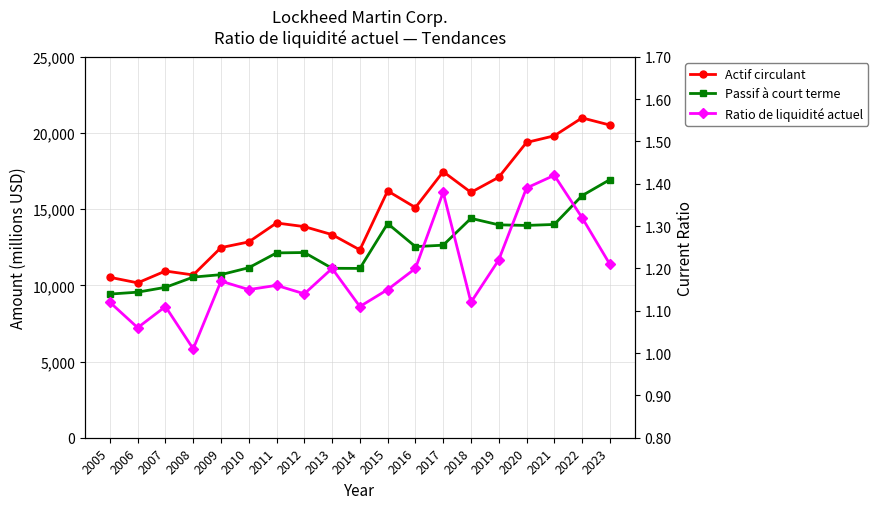

What are all the series names shown in the legend?

Actif circulant, Passif à court terme, Ratio de liquidité actuel